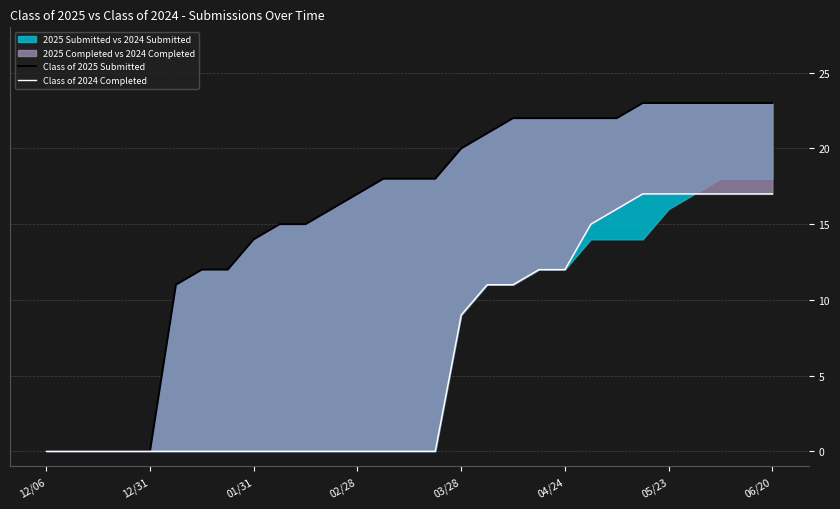

The Class of 2025 Submitted series shows 18 at 13. True or false?

True